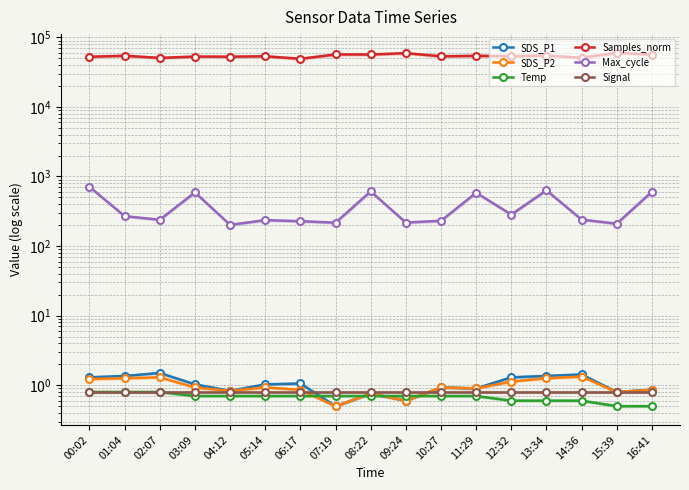

What are all the series names shown in the legend?

SDS_P1, SDS_P2, Temp, Samples_norm, Max_cycle, Signal